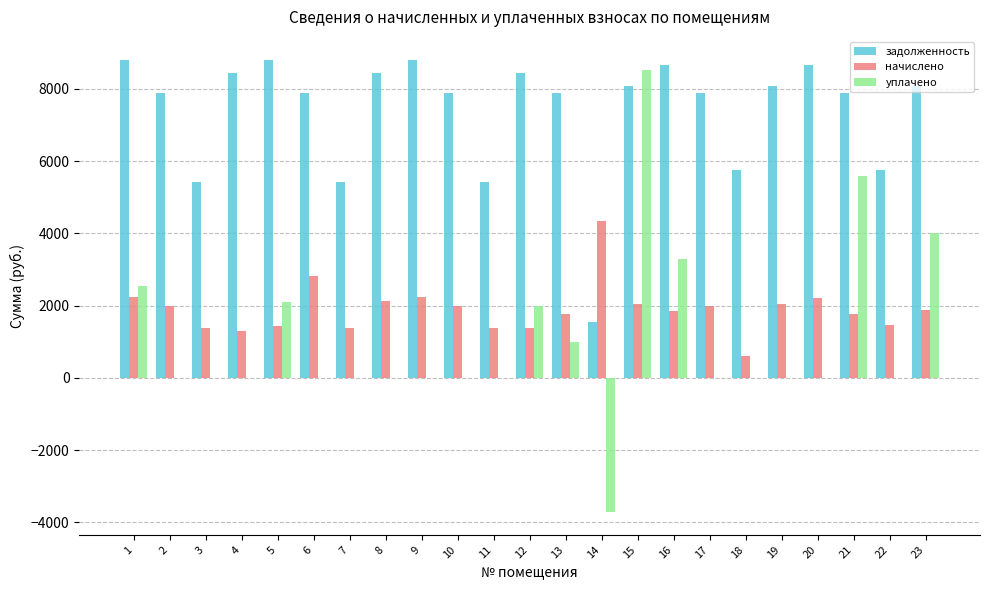

At which category is the sum across all series the highest?

15